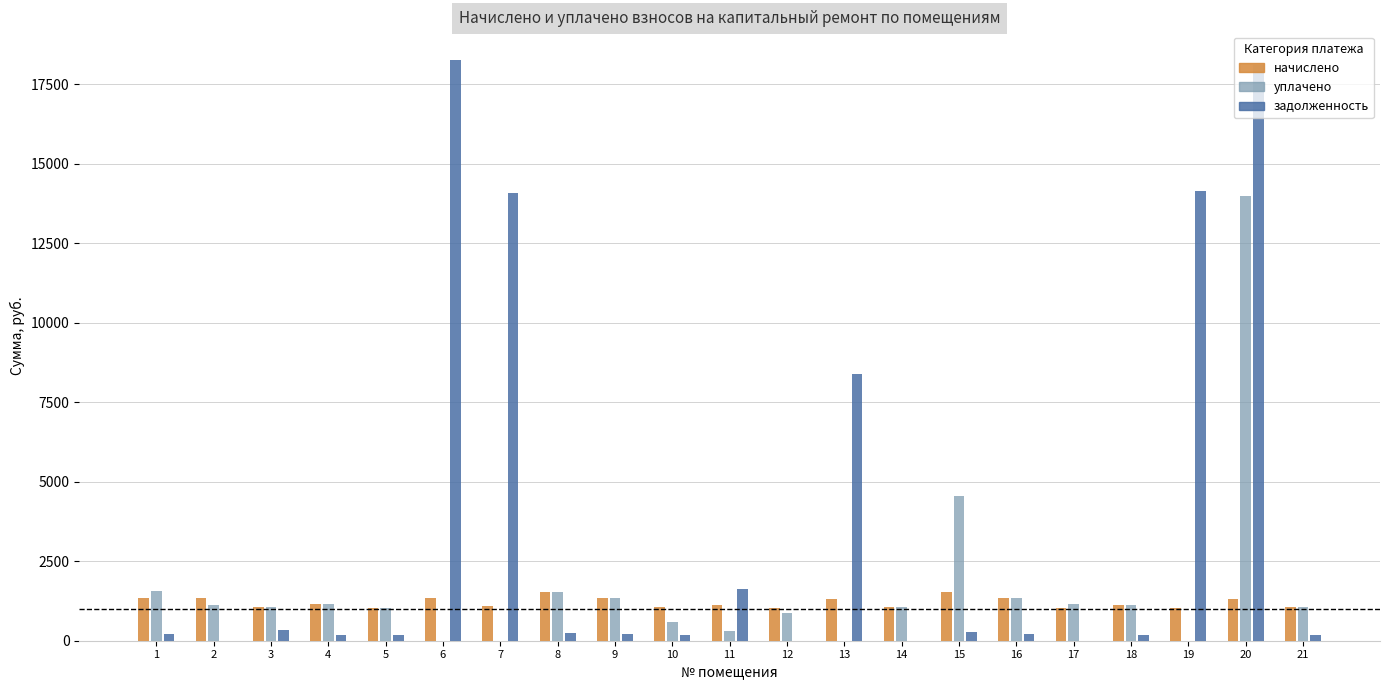

What is the maximum value for задолженность?

18254.1